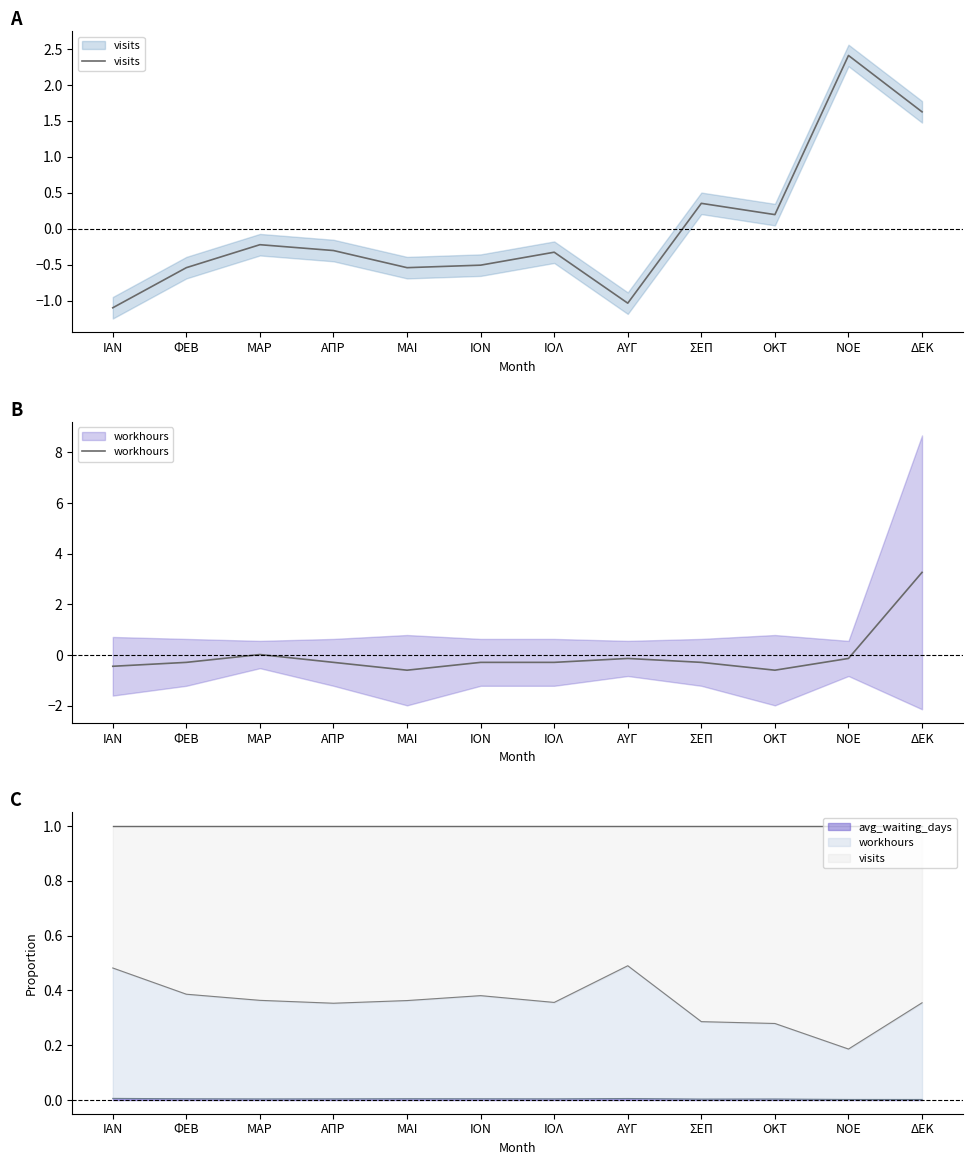

Reading left to right, transcribe all the data shown in this chart.

visits: -1.1	-0.5	-0.2	-0.3	-0.5	-0.5	-0.3	-1.0	0.4	0.2	2.4	1.6
workhours: -0.4	-0.3	0.0	-0.3	-0.6	-0.3	-0.3	-0.1	-0.3	-0.6	-0.1	3.3